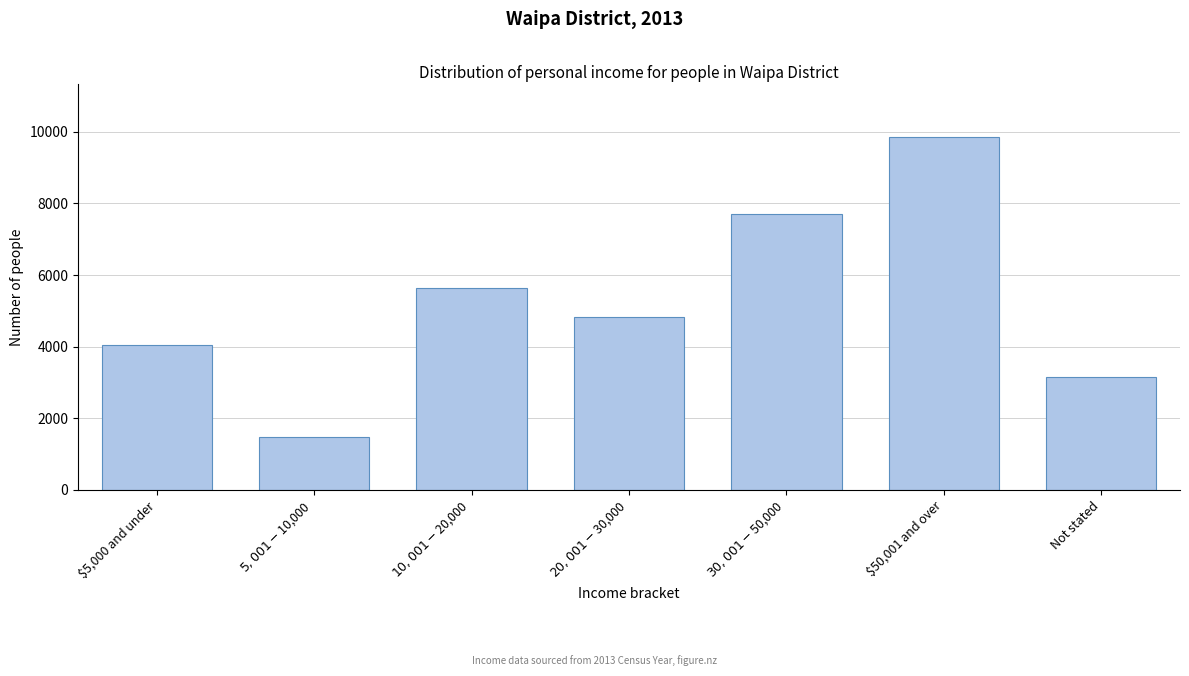

Reading left to right, what are all the values shown in this chart?

4056	1461	5649	4821	7692	9864	3162